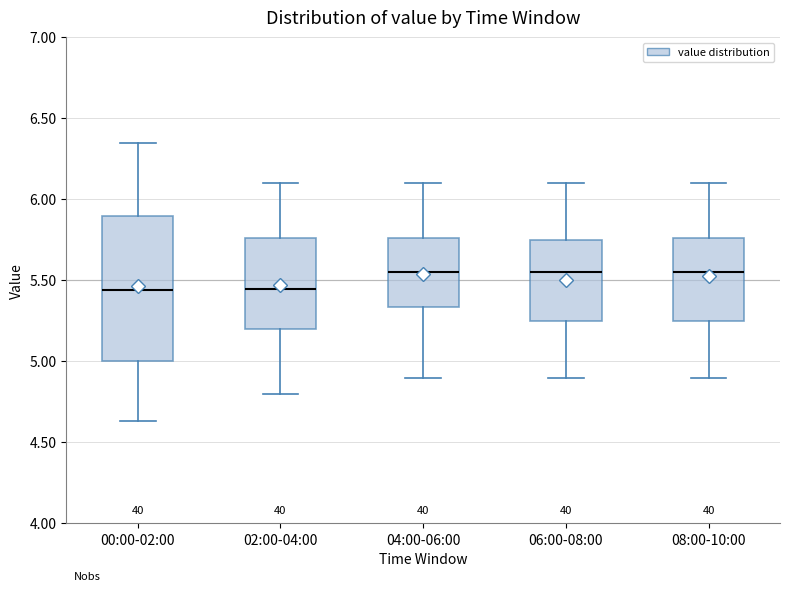

Where does the median line of the box for 00:00-02:00 sit on the y-axis? The values are not printed on the chart, so give them approximately, as read against the axis.

5.45